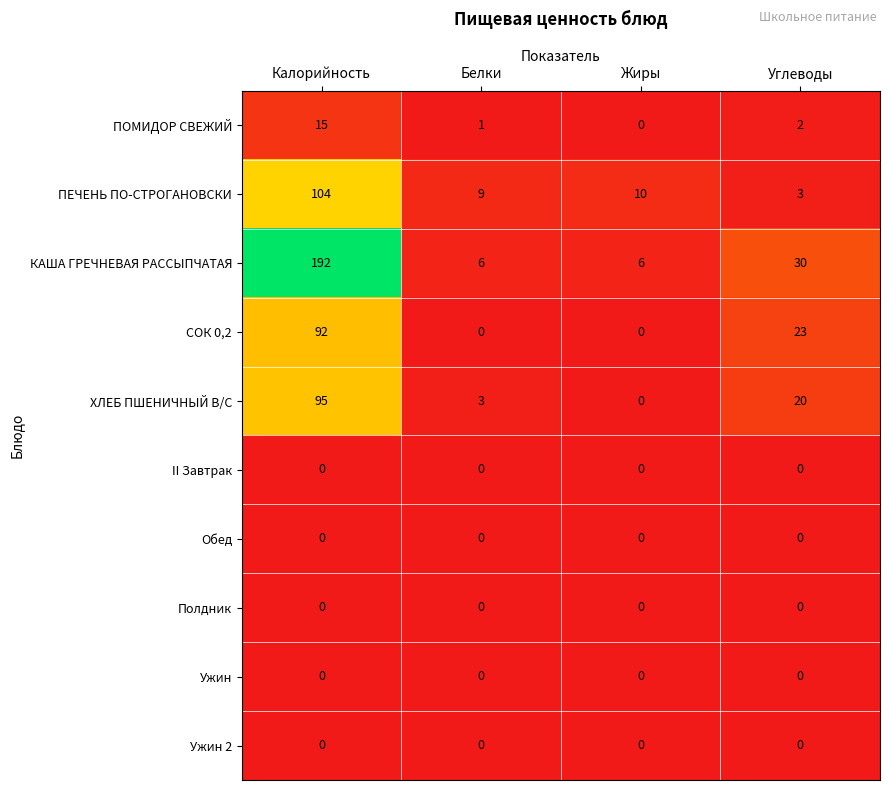

At which label does СОК 0,2 reach its peak?

Калорийность